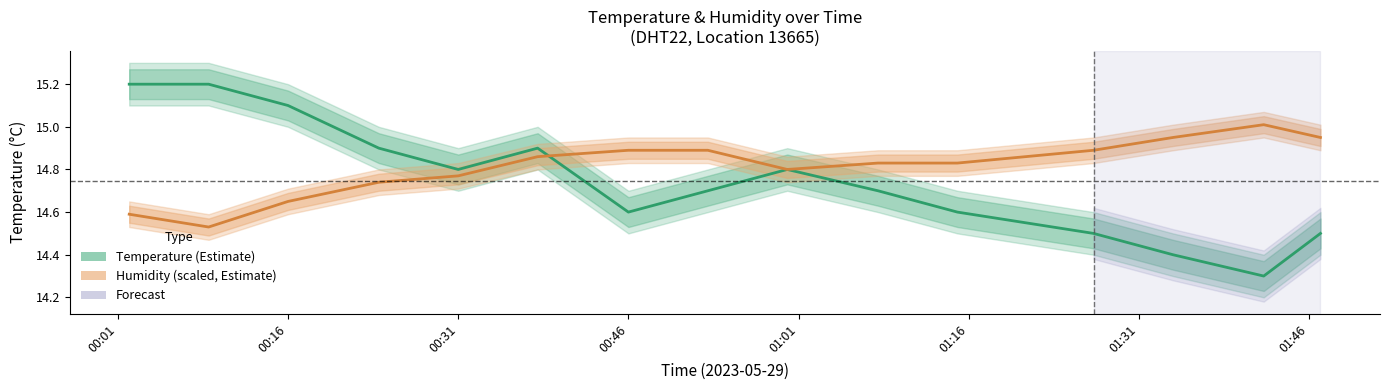

What is the value of the Temperature (°C) point at the 10th from the left?

14.7